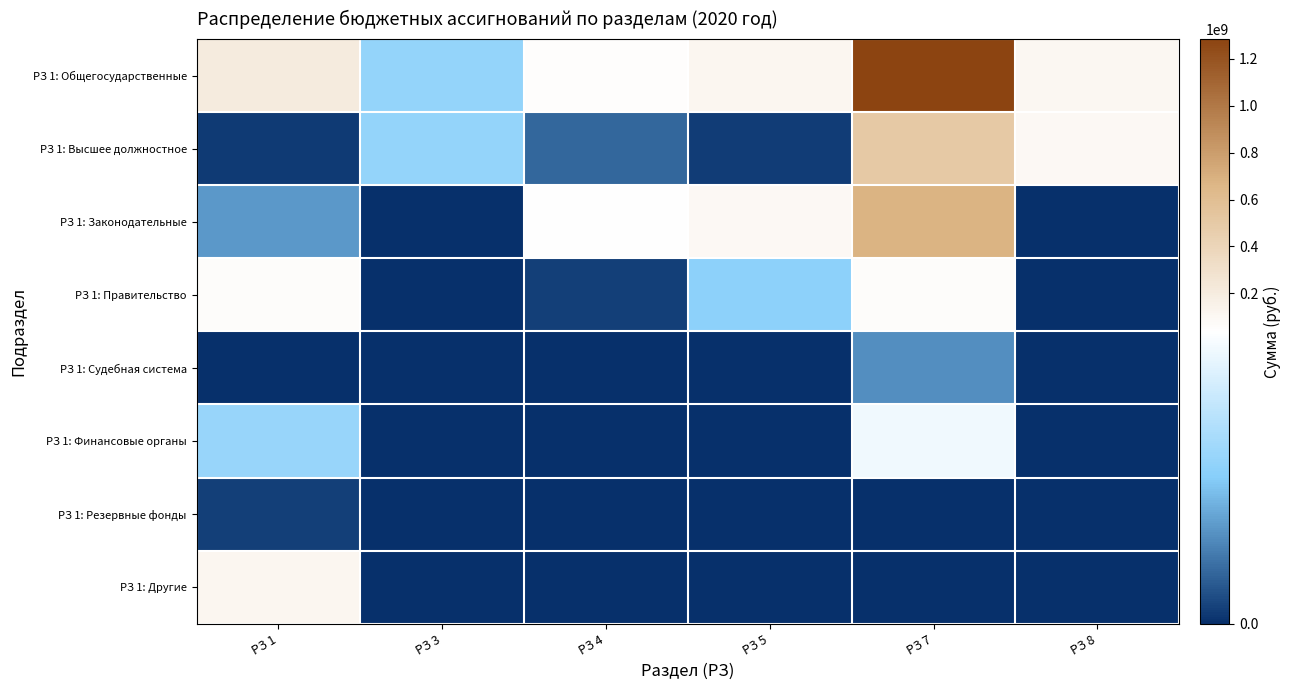

Which series has the largest range (max minus min)?

РЗ 1: Общегосударственные